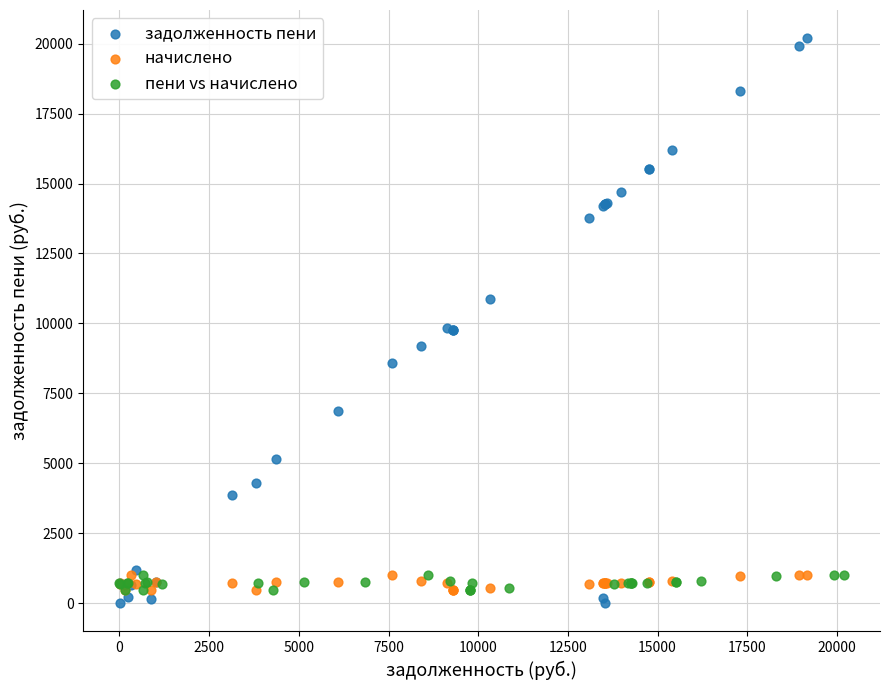

Which series has the largest Y range (max minus min)?

задолженность пени